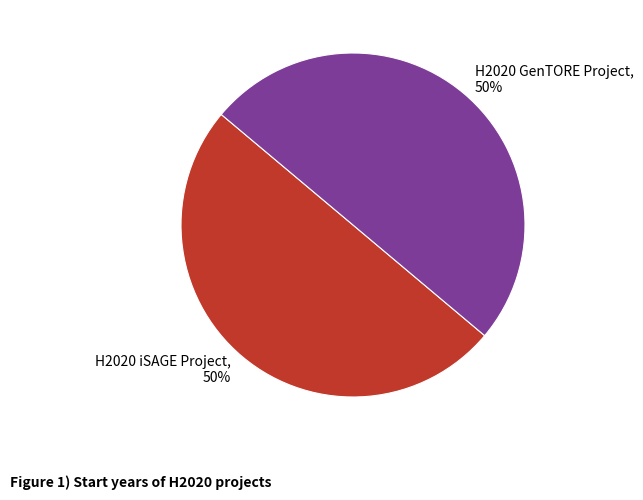

To the nearest percent, what is the combined percentage of H2020 GenTORE Project and H2020 iSAGE Project?

100%